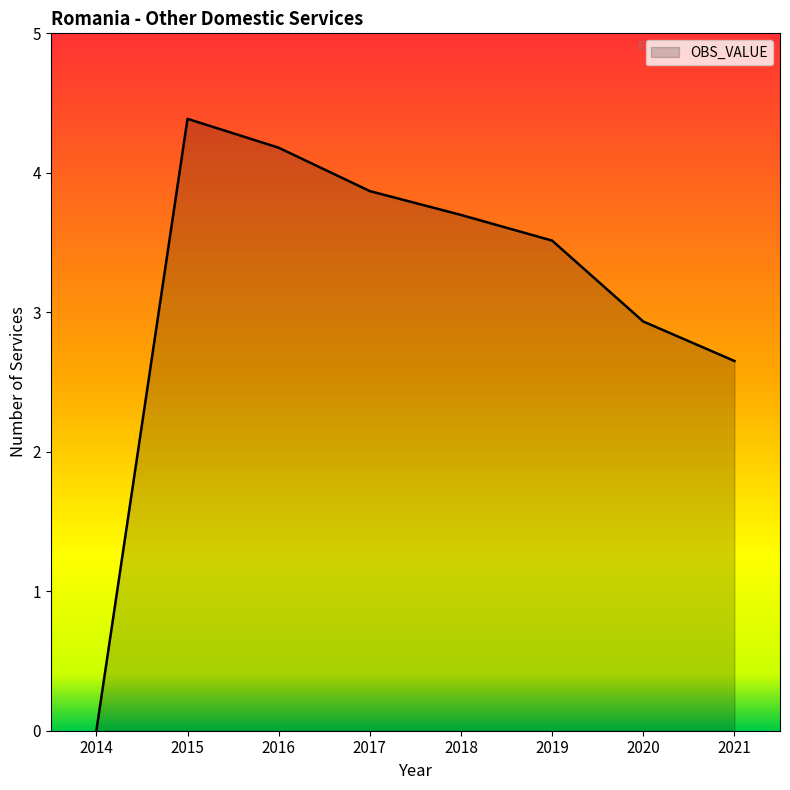

At which category does the chart reach its minimum across all series?

2014